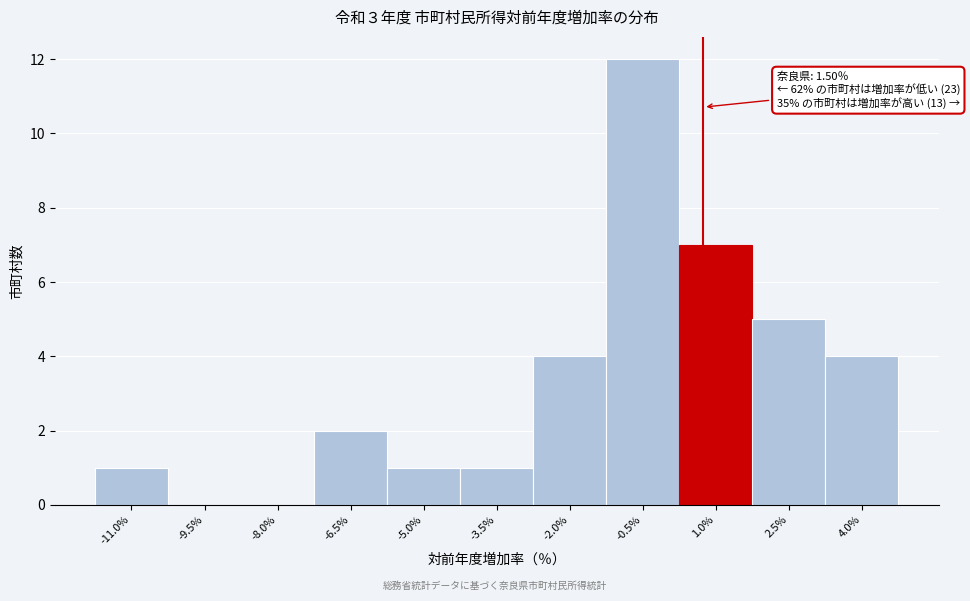

Reading right to left, transcribe all the data shown in this chart.

4.0%=4	2.5%=5	1.0%=7	-0.5%=12	-2.0%=4	-3.5%=1	-5.0%=1	-6.5%=2	-8.0%=0	-9.5%=0	-11.0%=1